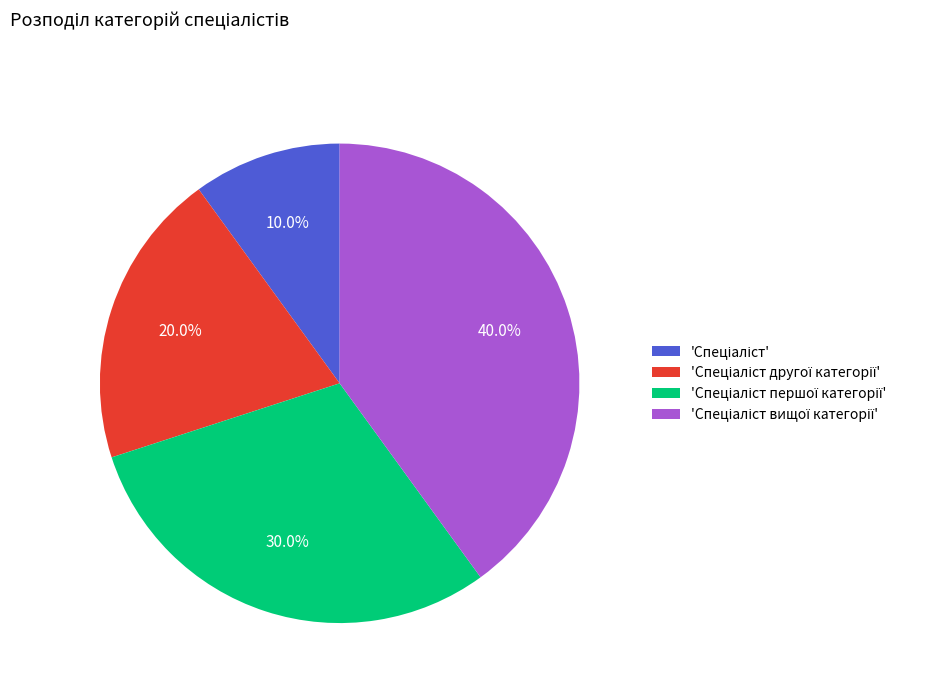

Is there a majority slice in this chart?

No